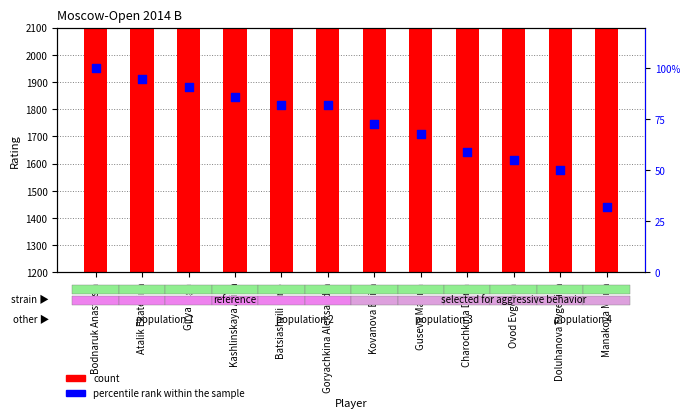

Is the value of percentile rank within the sample at Charochkina Daria greater than the value of count at Kashlinskaya Alina?

No